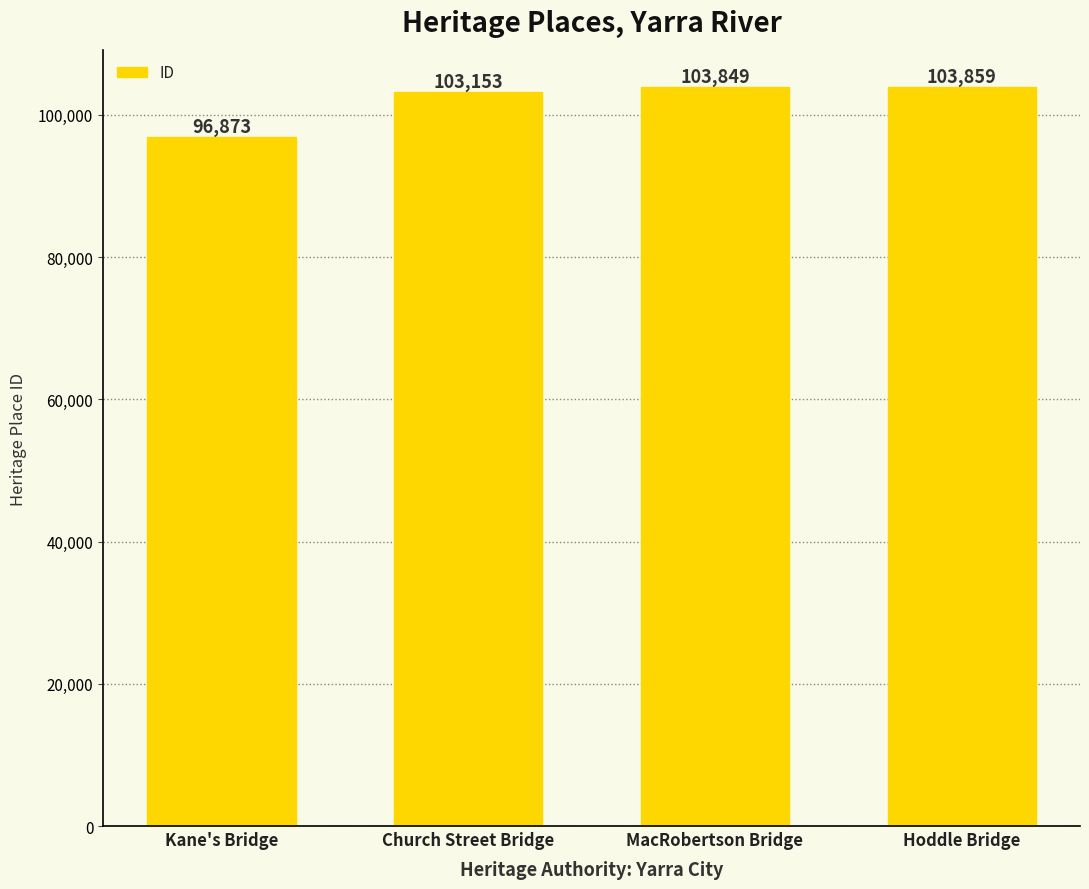

Reading right to left, extract all data points from this chart.

Hoddle Bridge=103859	MacRobertson Bridge=103849	Church Street Bridge=103153	Kane's Bridge=96873